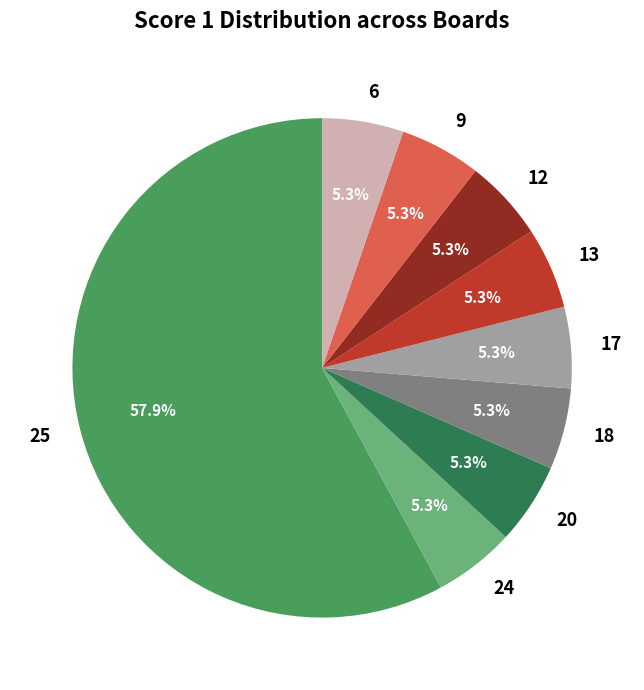

Is it true that 12 is 5% of the pie?

True